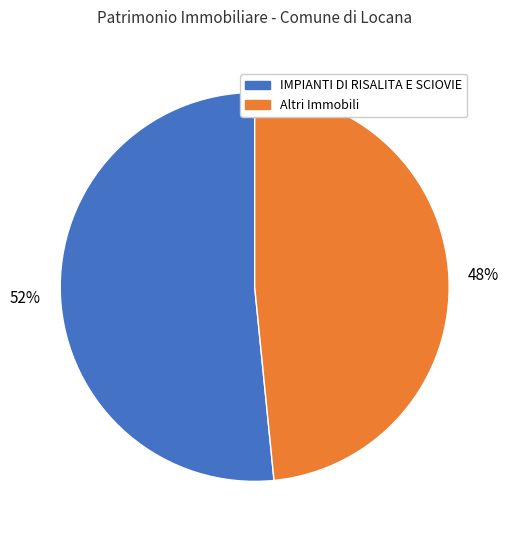

Is there any slice that represents more than half of the pie?

Yes